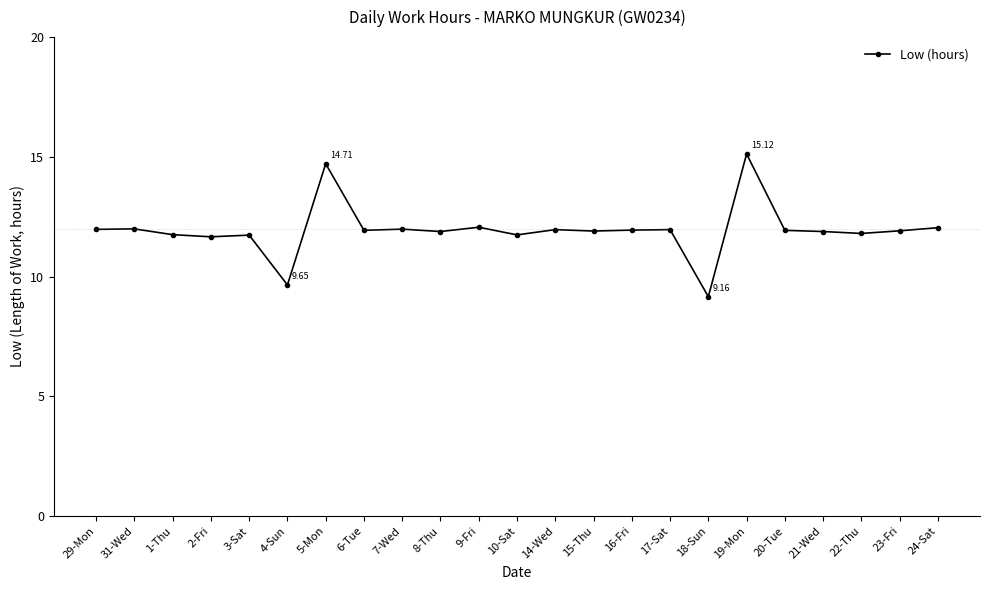

Count the number of values greater than 11.

21